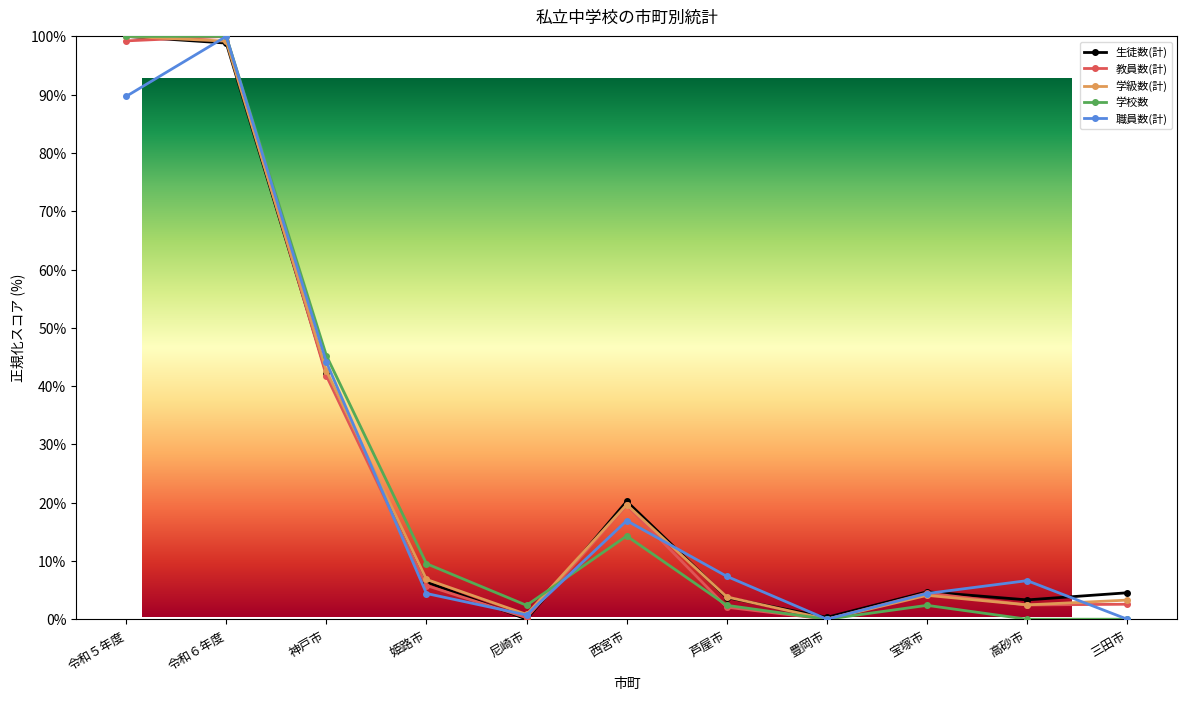

At 神戸市, list the series in order from largest to smallest.

学校数, 職員数(計), 学級数(計), 生徒数(計), 教員数(計)